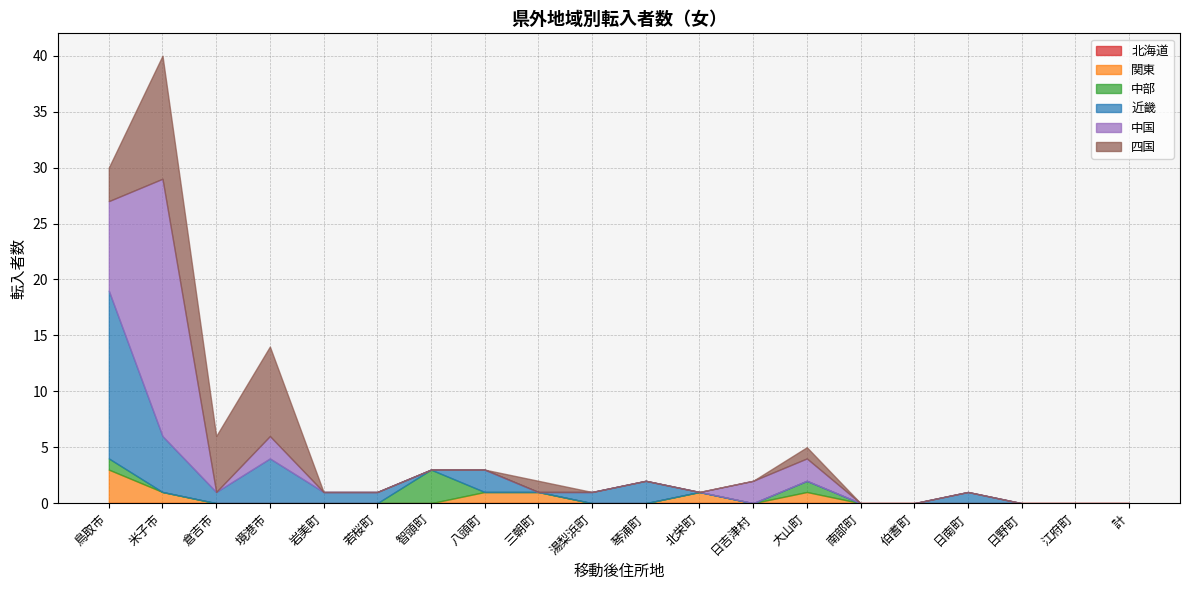

What is the total value across all series at 琴浦町?

2